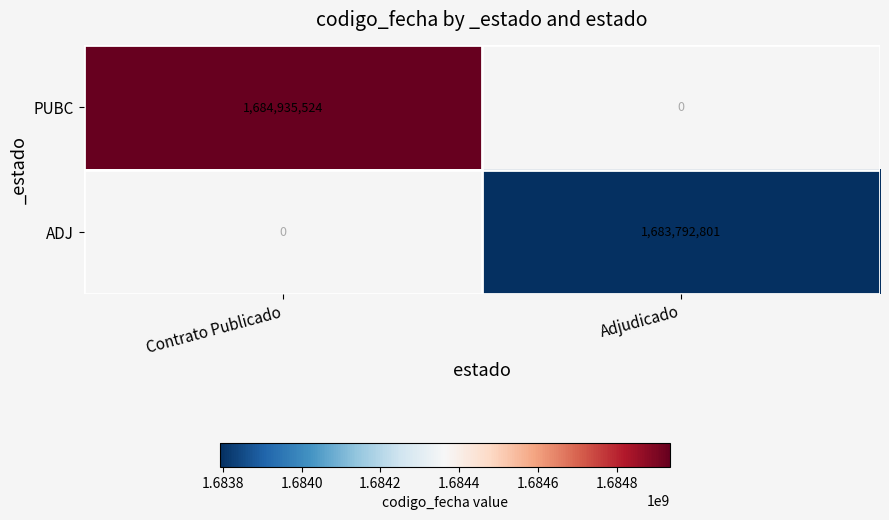

True or false: PUBC has a value of 892719537 at Contrato Publicado.

False